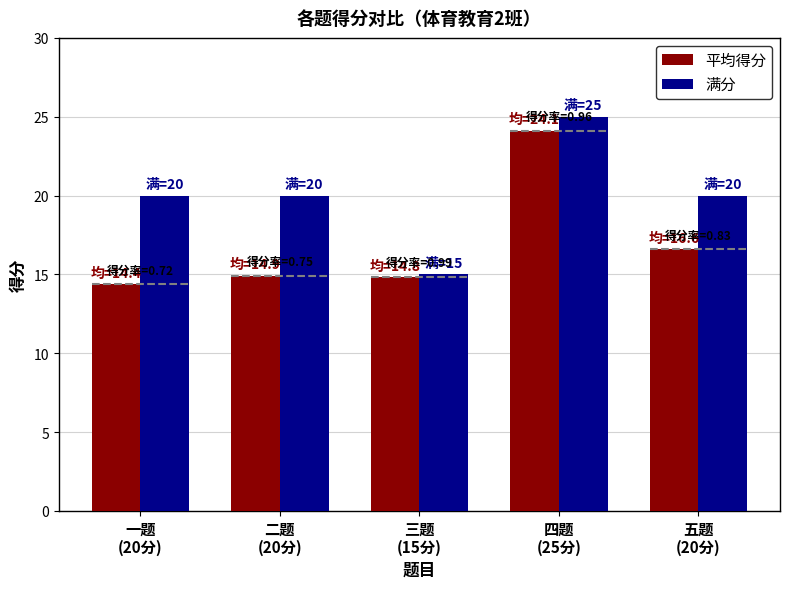

Reading left to right, extract all data points from this chart.

平均得分: 一题
(20分)=14.4	二题
(20分)=14.9	三题
(15分)=14.8	四题
(25分)=24.1	五题
(20分)=16.6
满分: 一题
(20分)=20.0	二题
(20分)=20.0	三题
(15分)=15.0	四题
(25分)=25.0	五题
(20分)=20.0